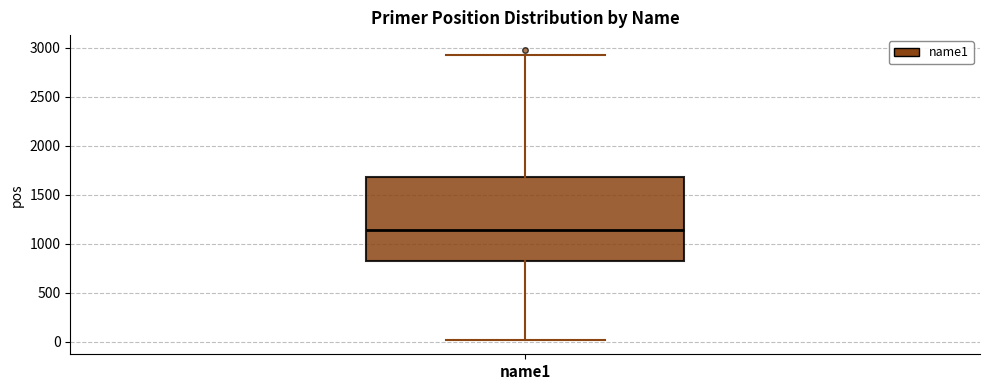

Where is the lower edge of the box for name1 on the y-axis? The values are not printed on the chart, so give them approximately, as read against the axis.

800